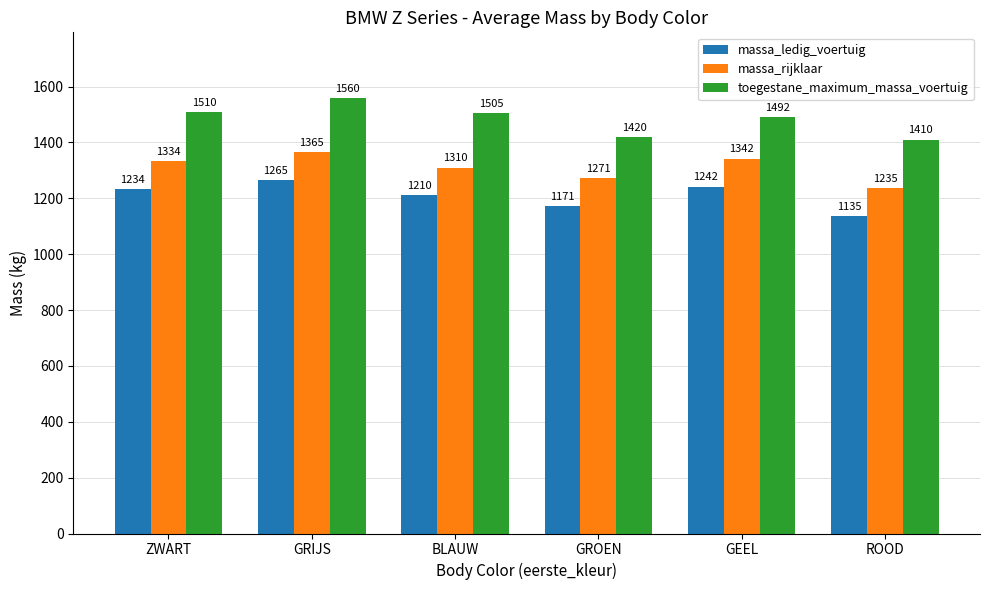

Rank the series at BLAUW from lowest to highest value.

massa_ledig_voertuig, massa_rijklaar, toegestane_maximum_massa_voertuig